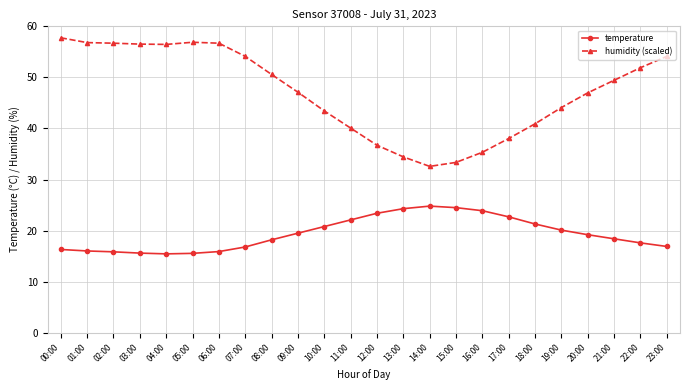

In humidity (scaled), how many points are higher than both neighbors (excluding endpoints)?

1